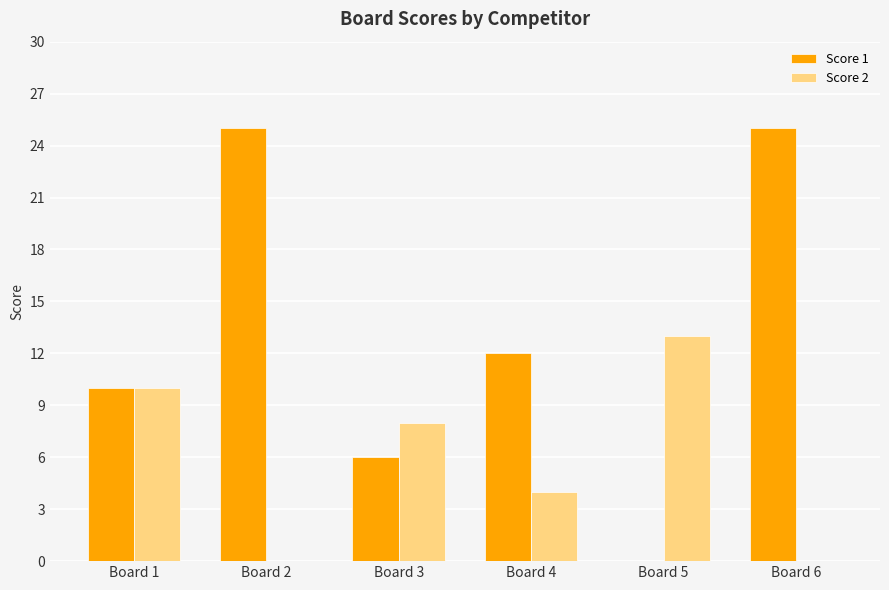

How many positive values does the Score 1 series have?

5